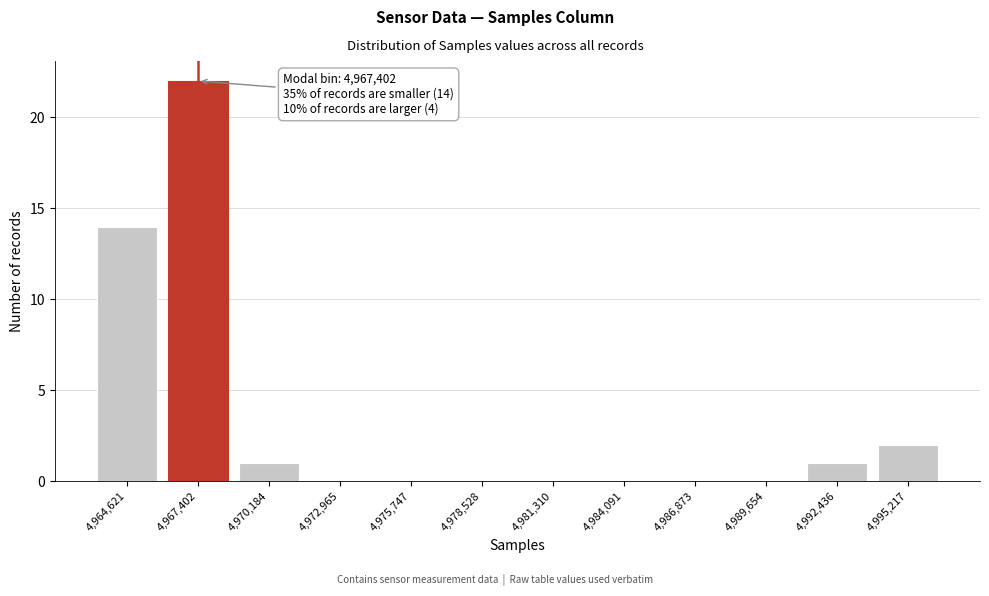

Reading left to right, transcribe all the data shown in this chart.

4,964,621=14	4,967,402=22	4,970,184=1	4,972,965=0	4,975,747=0	4,978,528=0	4,981,310=0	4,984,091=0	4,986,873=0	4,989,654=0	4,992,436=1	4,995,217=2